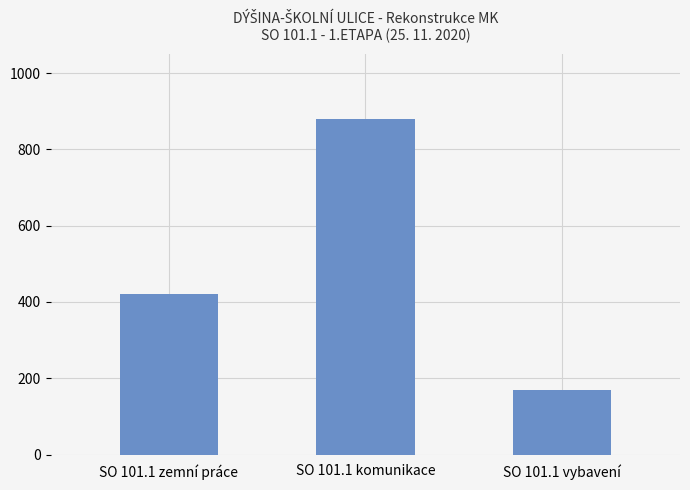

What is the ratio of the value at SO 101.1 vybavení to the value at SO 101.1 zemní práce?

0.4